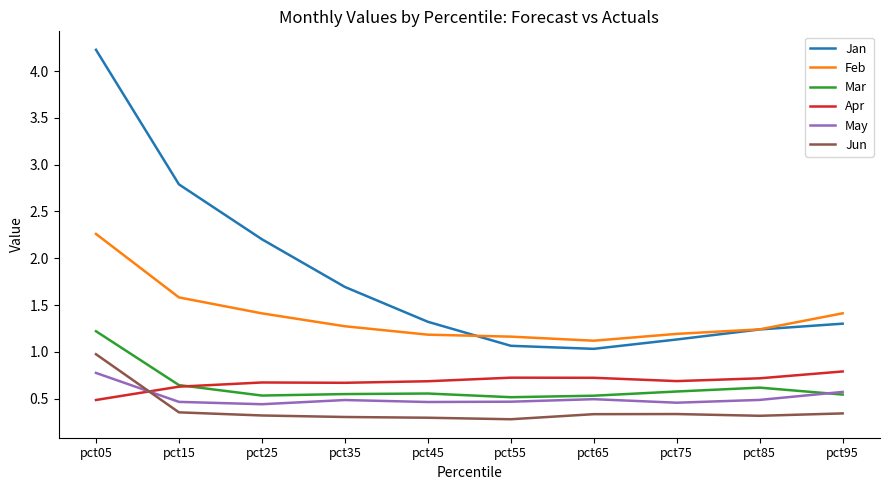

True or false: May and Jan intersect in this chart.

False